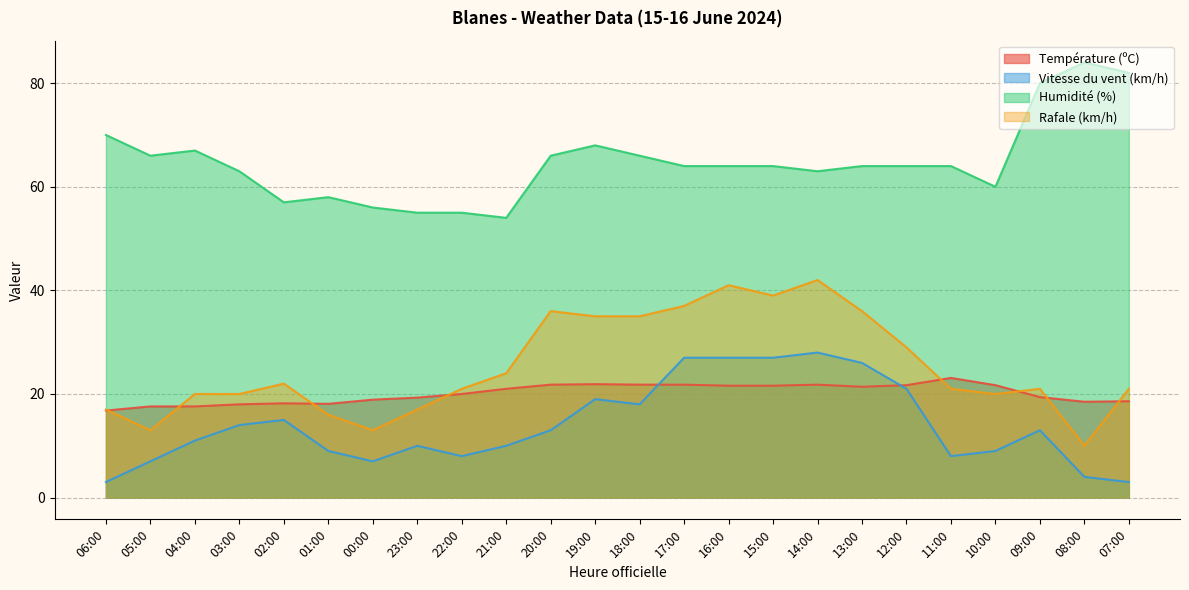

Rank the categories by Humidité (%) value from lowest to highest.

21:00, 23:00, 22:00, 00:00, 02:00, 01:00, 10:00, 03:00, 14:00, 17:00, 16:00, 15:00, 13:00, 12:00, 11:00, 05:00, 20:00, 18:00, 04:00, 19:00, 06:00, 09:00, 07:00, 08:00